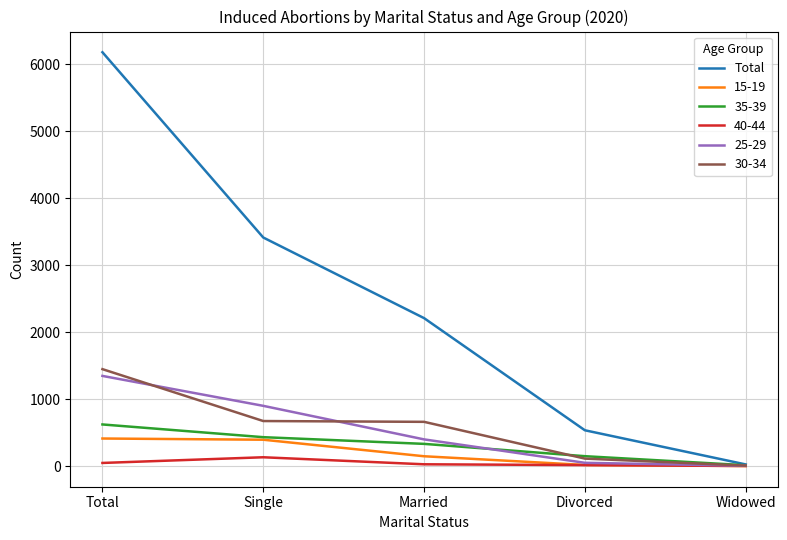

List the labels in order of Total value, smallest first.

Widowed, Divorced, Married, Single, Total